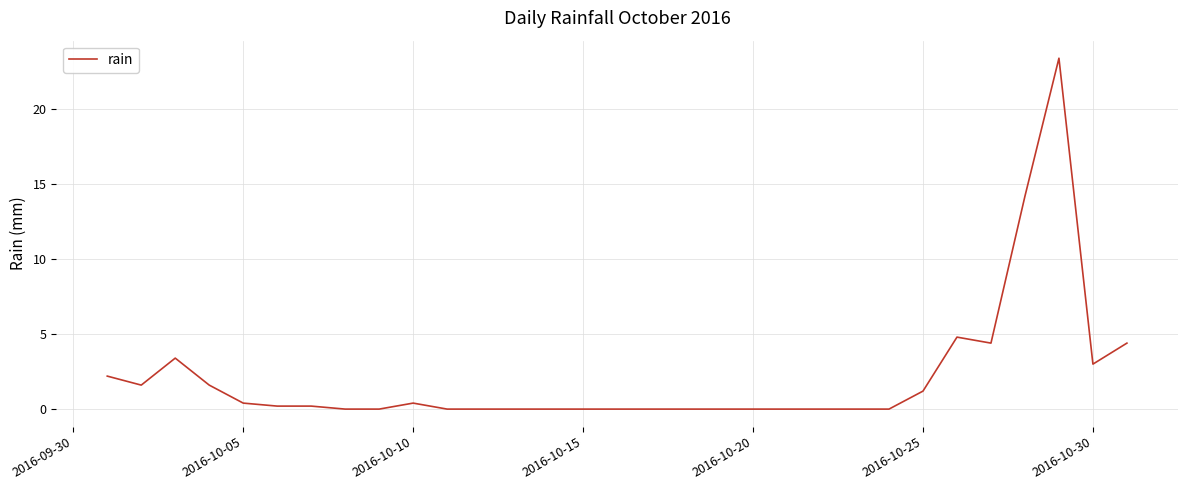

What is the greatest value displayed?

23.4